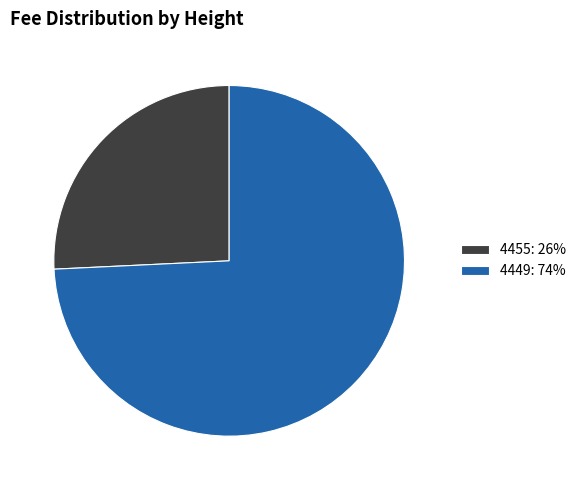

Combined, do 4449: 74% and 4455: 26% account for over 50%?

Yes